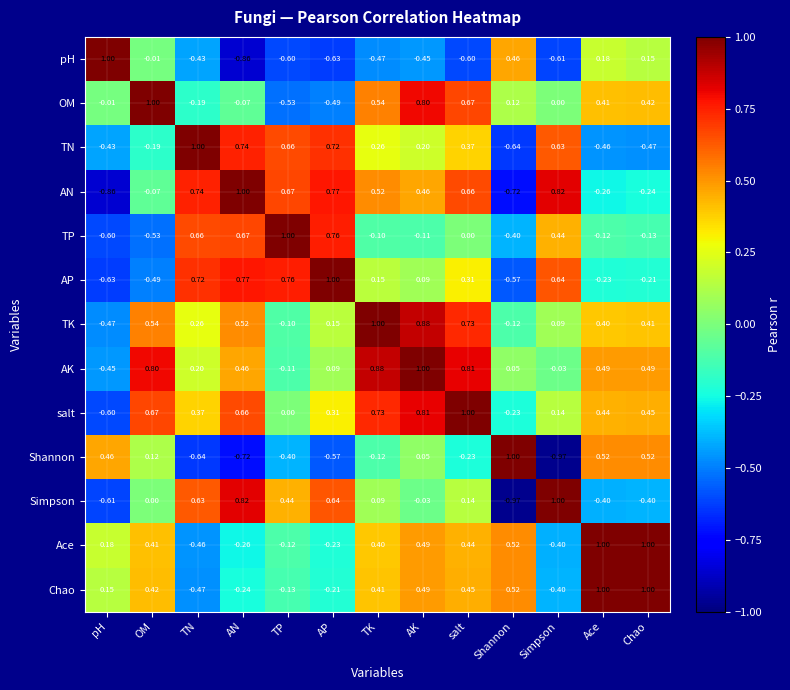

Is the value of Shannon at Chao greater than the value of TN at OM?

Yes